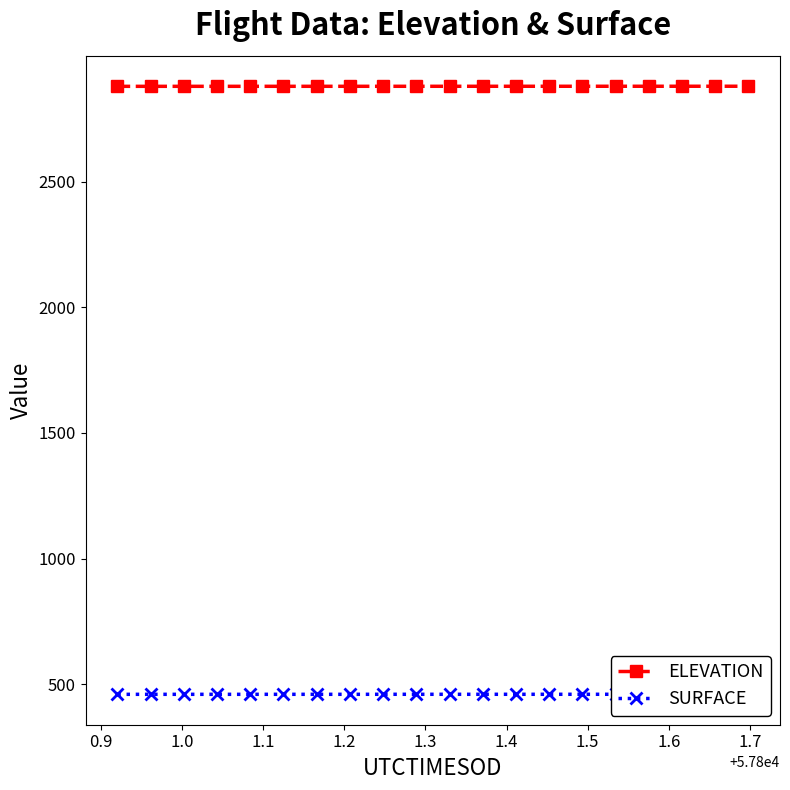

The ELEVATION series shows 789.2 at 14. True or false?

False